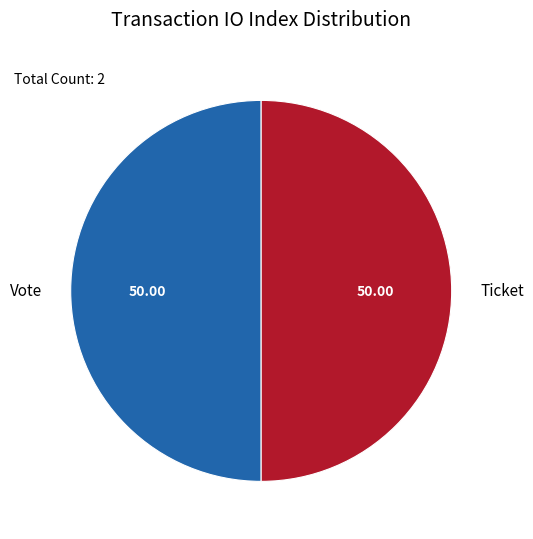

What is the ratio of the value at Vote to the value at Ticket?

1.0